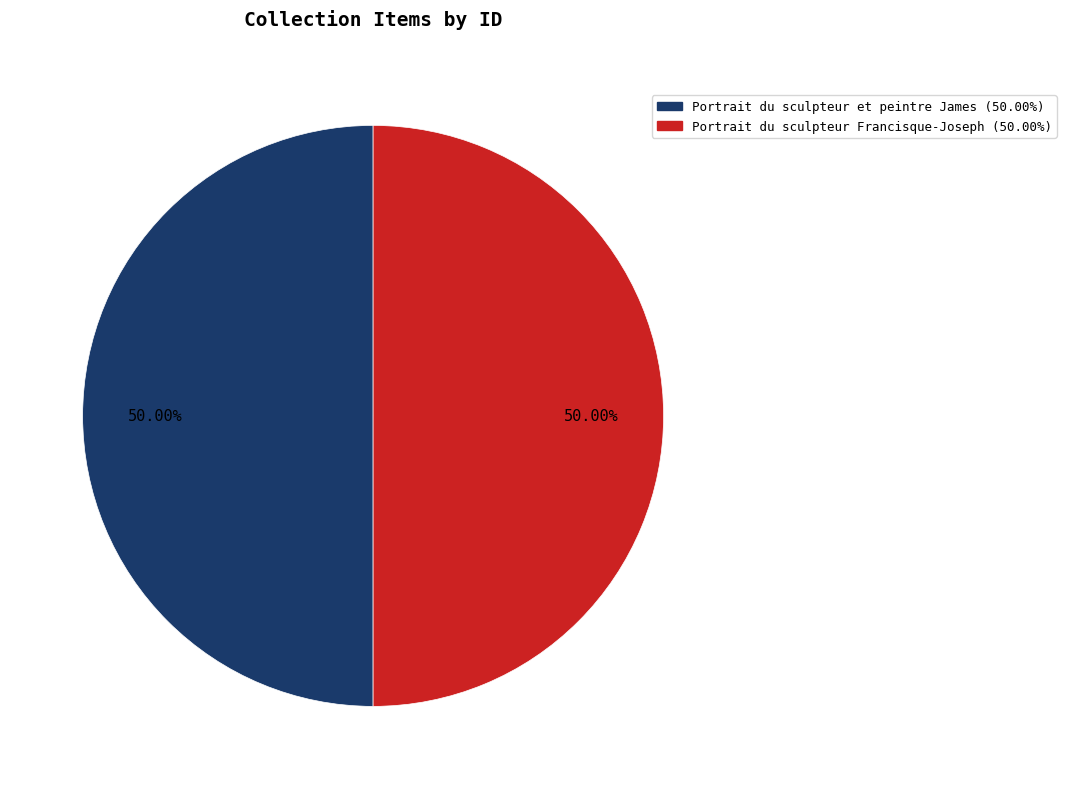

To the nearest percent, what percentage of the pie is Portrait du sculpteur et peintre James?

50%